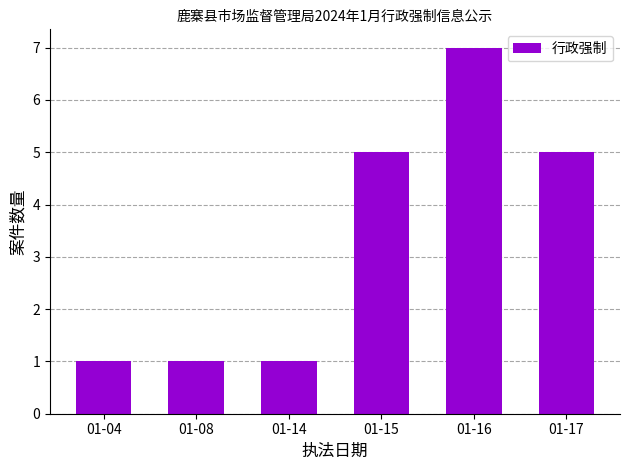

Is it true that the value at 01-15 is 5?

True